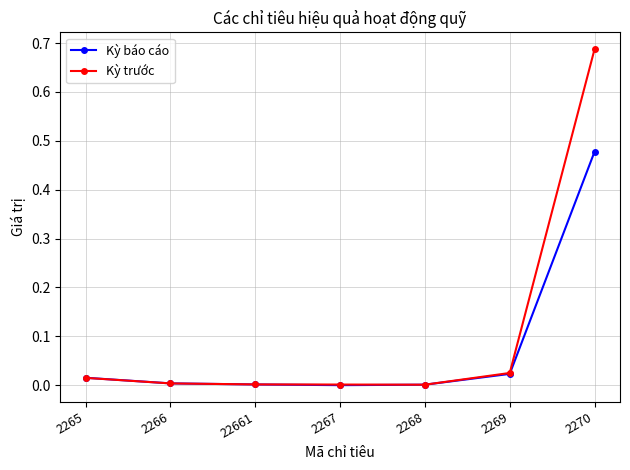

The Kỳ báo cáo series shows 0.0 at 2268. True or false?

True